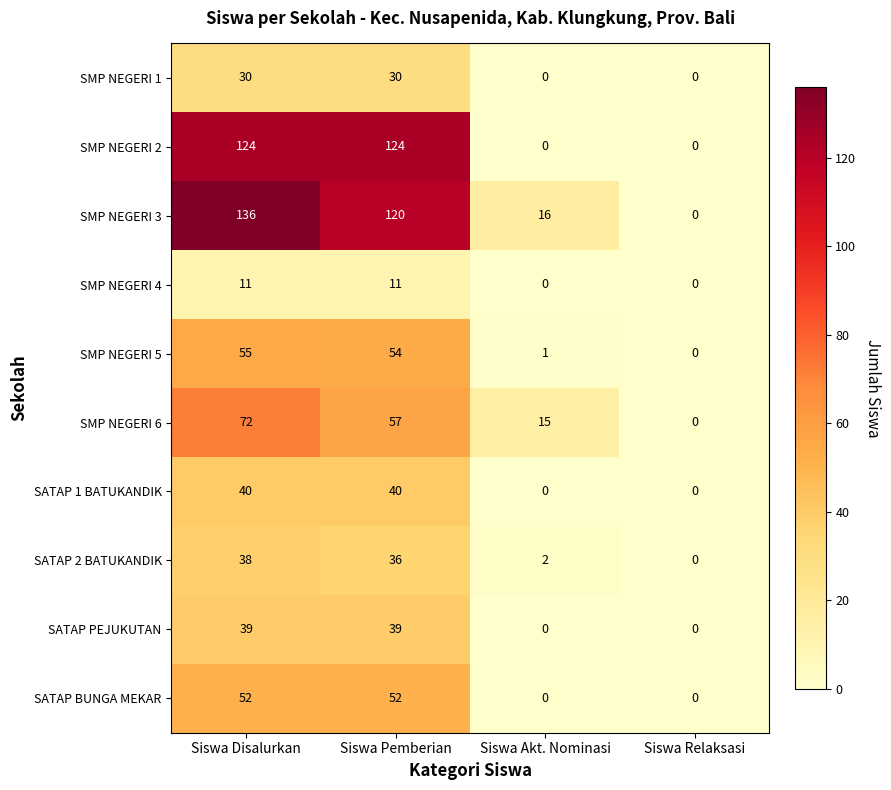

Rank the series by their maximum value, from lowest to highest.

SMP NEGERI 4, SMP NEGERI 1, SATAP 2 BATUKANDIK, SATAP PEJUKUTAN, SATAP 1 BATUKANDIK, SATAP BUNGA MEKAR, SMP NEGERI 5, SMP NEGERI 6, SMP NEGERI 2, SMP NEGERI 3